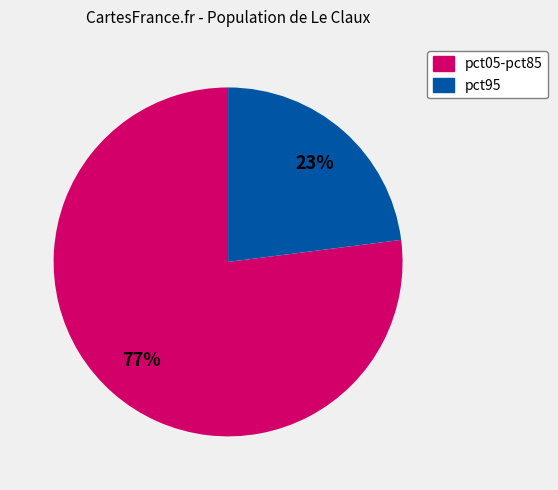

Is there any slice that represents more than half of the pie?

Yes